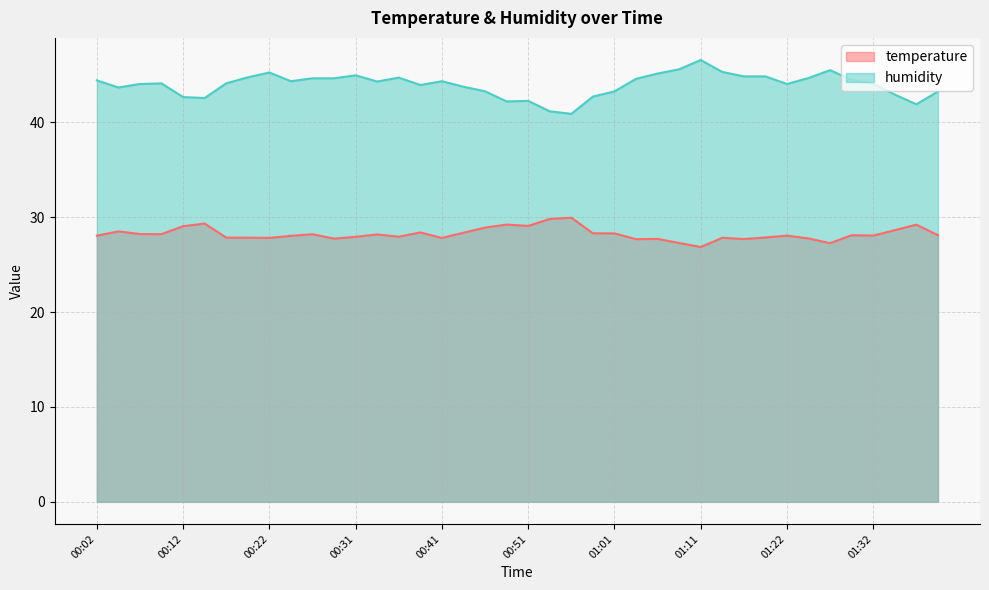

What is the label of the 19th point from the right?

00:54